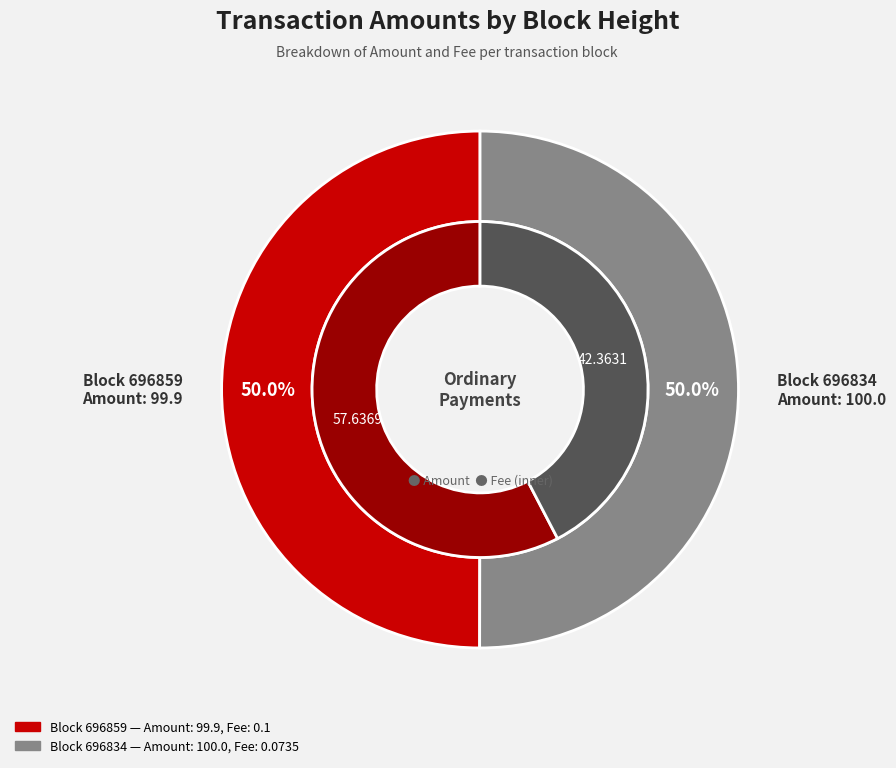

What is the largest slice in the pie chart?

696834